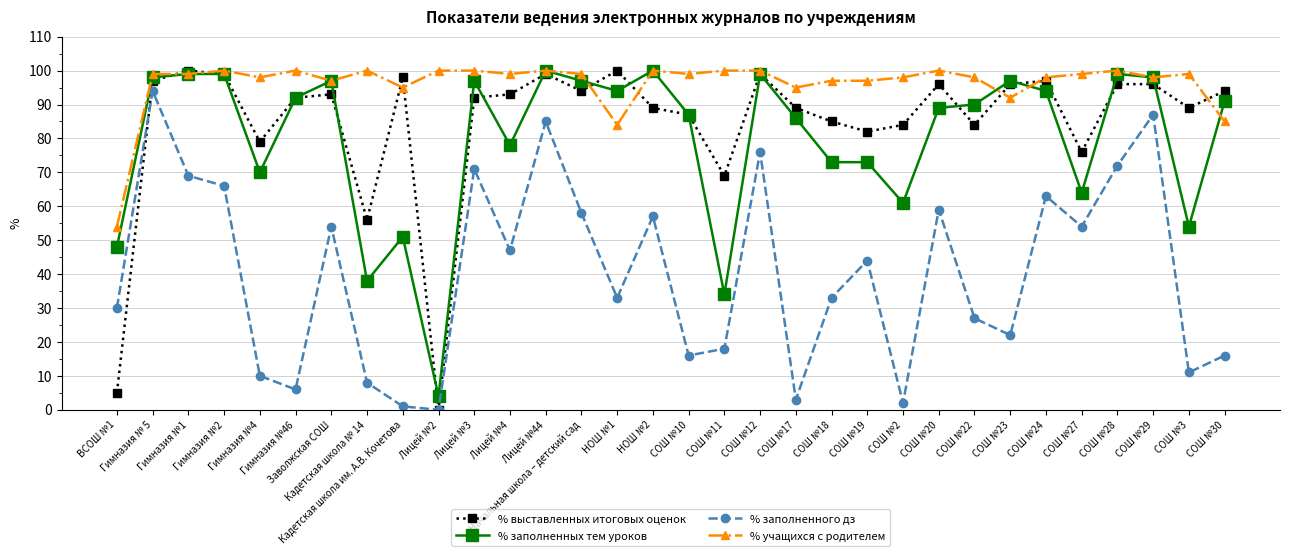

How many series are shown in this chart?

4